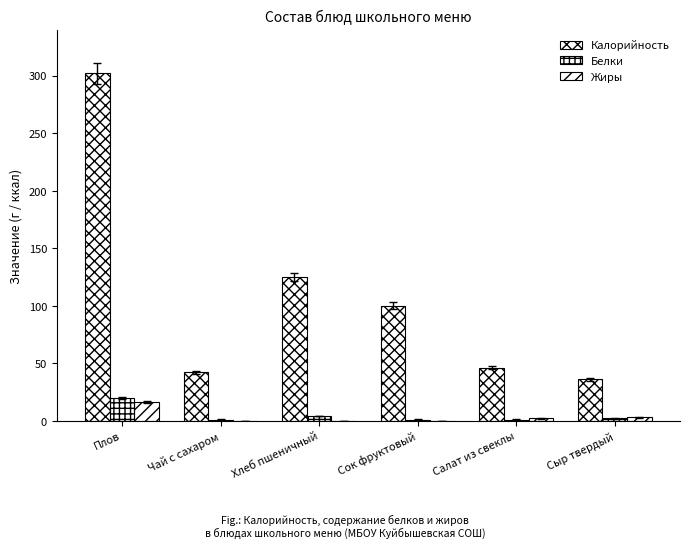

Count the number of categories in the chart.

6